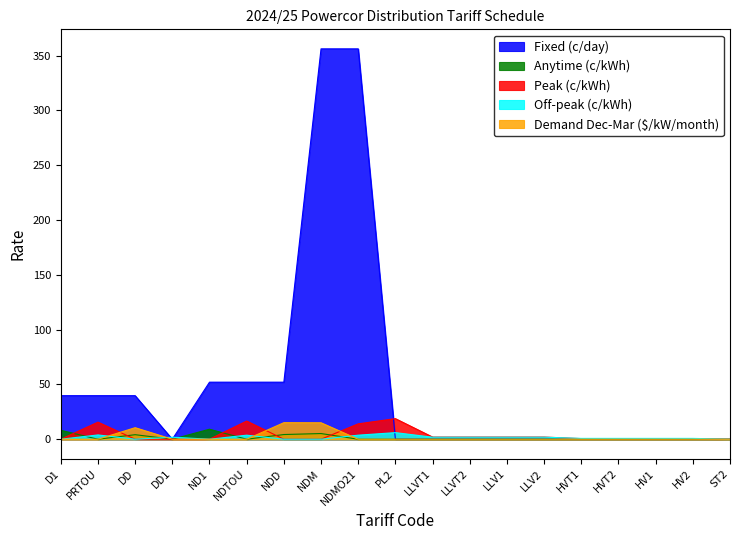

Reading left to right, list all the values displayed in this chart.

Fixed (c/day): 39.7	39.7	39.7	0.0	52.0	52.0	52.0	356.2	356.2	0.0	0.0	0.0	0.0	0.0	0.0	0.0	0.0	0.0	0.0
Anytime (c/kWh): 8.2	0.0	4.1	0.0	9.1	0.0	4.3	5.2	0.0	0.0	0.0	0.0	0.0	0.0	0.0	0.0	0.0	0.0	0.0
Peak (c/kWh): 0.0	15.6	0.0	0.0	0.0	16.6	0.0	0.0	14.0	18.8	2.0	2.0	2.0	2.0	0.5	0.5	0.5	0.5	0.0
Off-peak (c/kWh): 0.0	3.9	0.0	1.8	0.0	3.7	0.0	0.0	3.7	6.0	1.8	1.8	1.8	1.8	0.8	0.8	0.8	0.8	0.0
Demand Dec-Mar ($/kW/month): 0.0	0.0	10.5	0.0	0.0	0.0	15.1	15.0	0.0	0.0	0.0	0.0	0.0	0.0	0.0	0.0	0.0	0.0	0.0